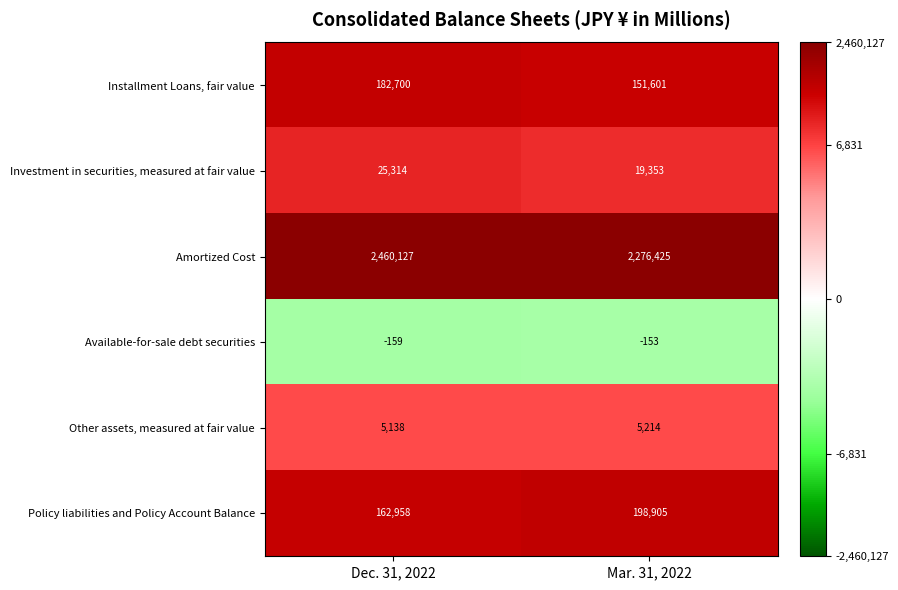

What is the difference between the highest and lowest values at Dec. 31, 2022?

2460286